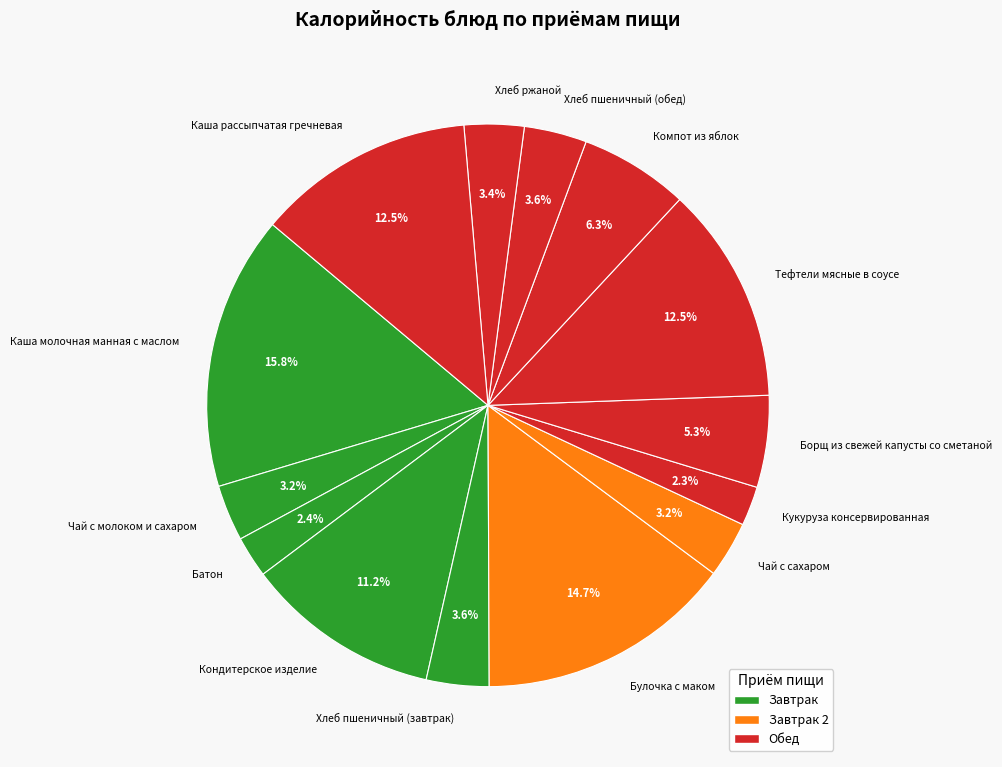

Does Чай с сахаром account for over 50% of the chart?

No